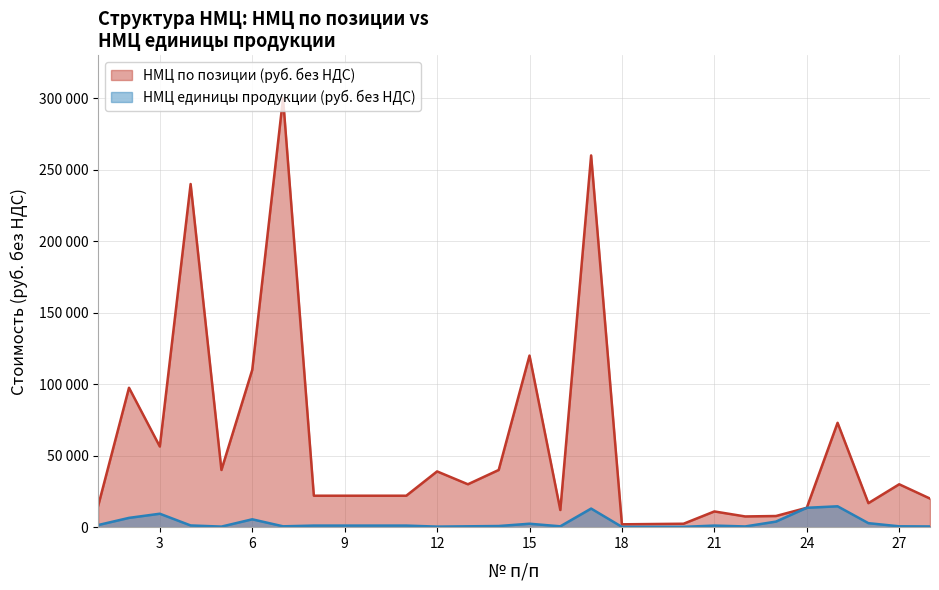

True or false: НМЦ по позиции (руб. без НДС) has a value of 152483 at 2.

False